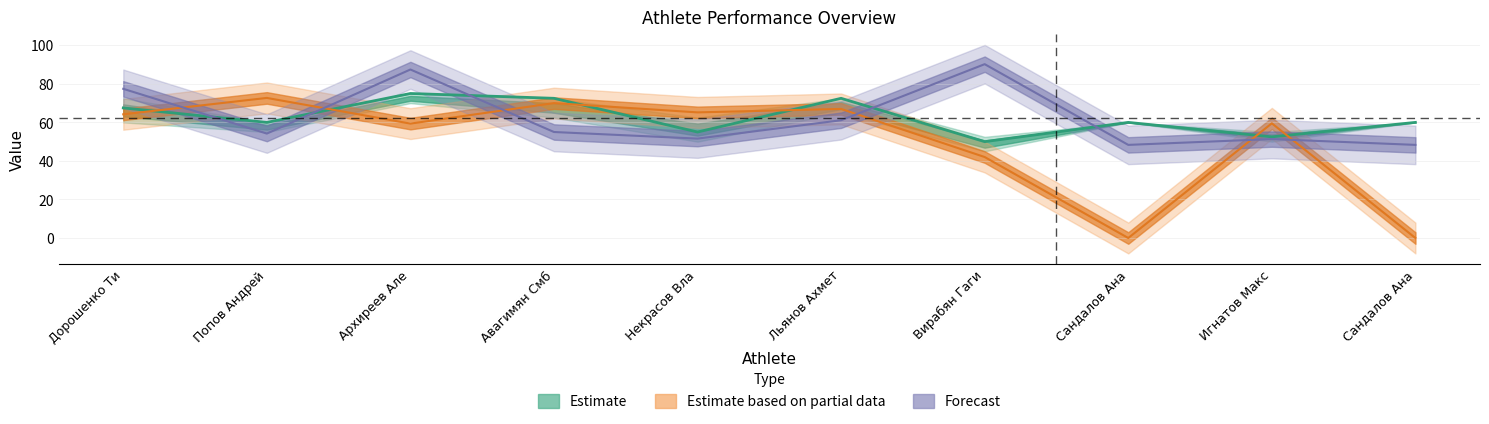

True or false: weight has more than 1 points higher than both neighbors.

True